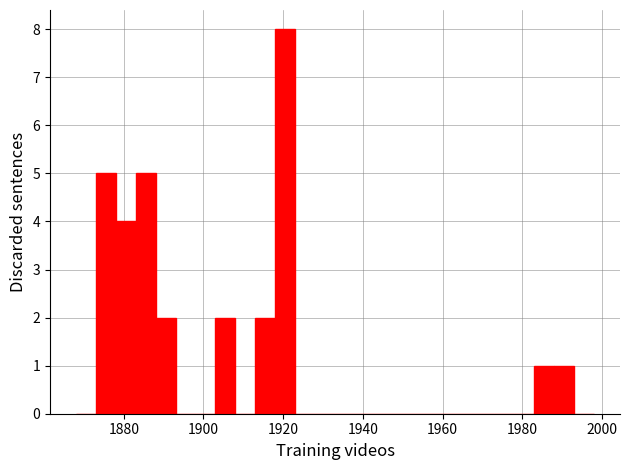

Around what value on the x-axis is the tallest bar? Give the approximate position of its centre, as read against the axis.

1920